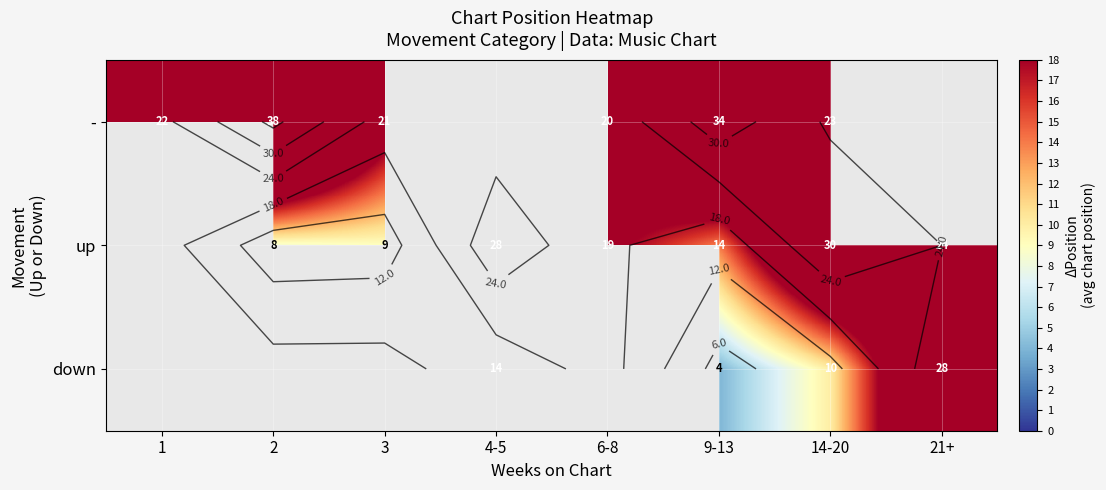

The value of - at 1 is 39.4. True or false?

False